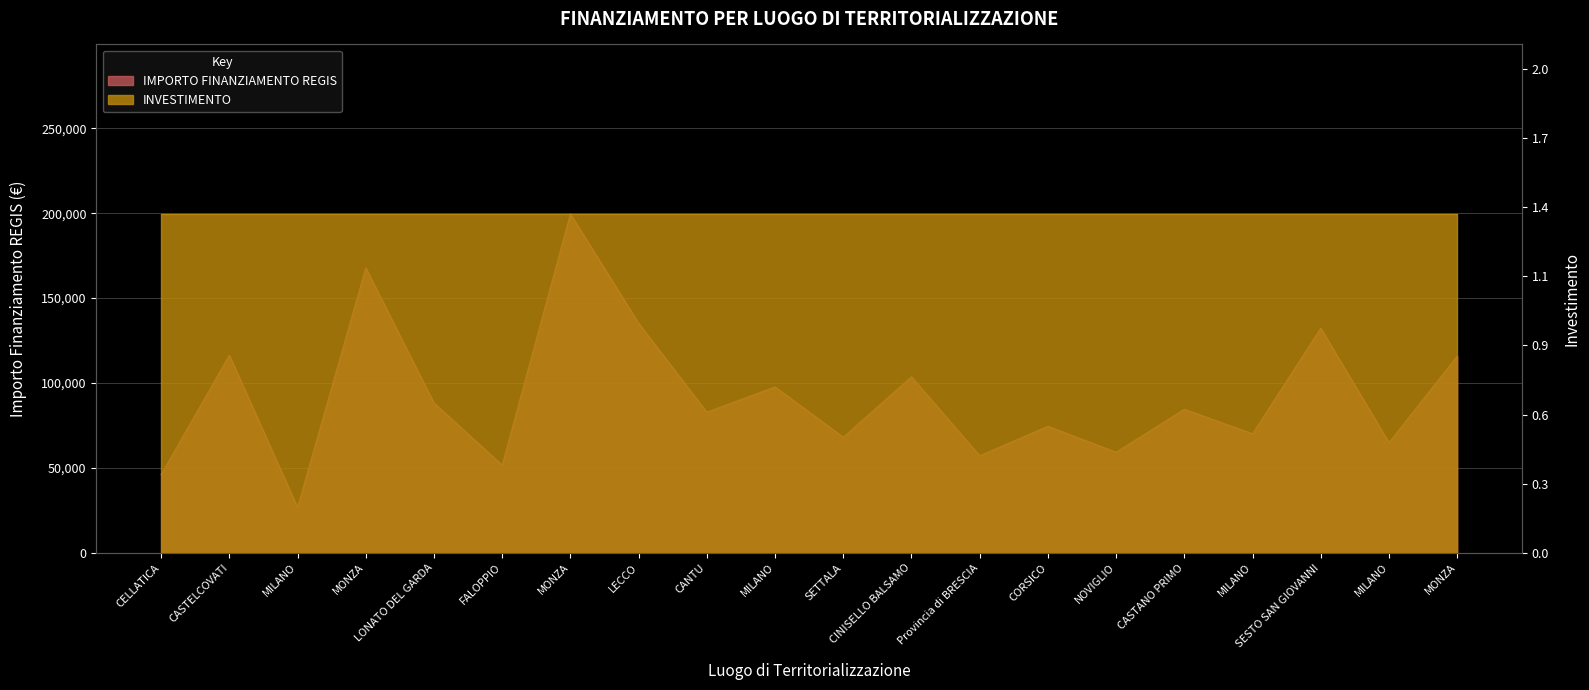

How many data points are above 84538?

10